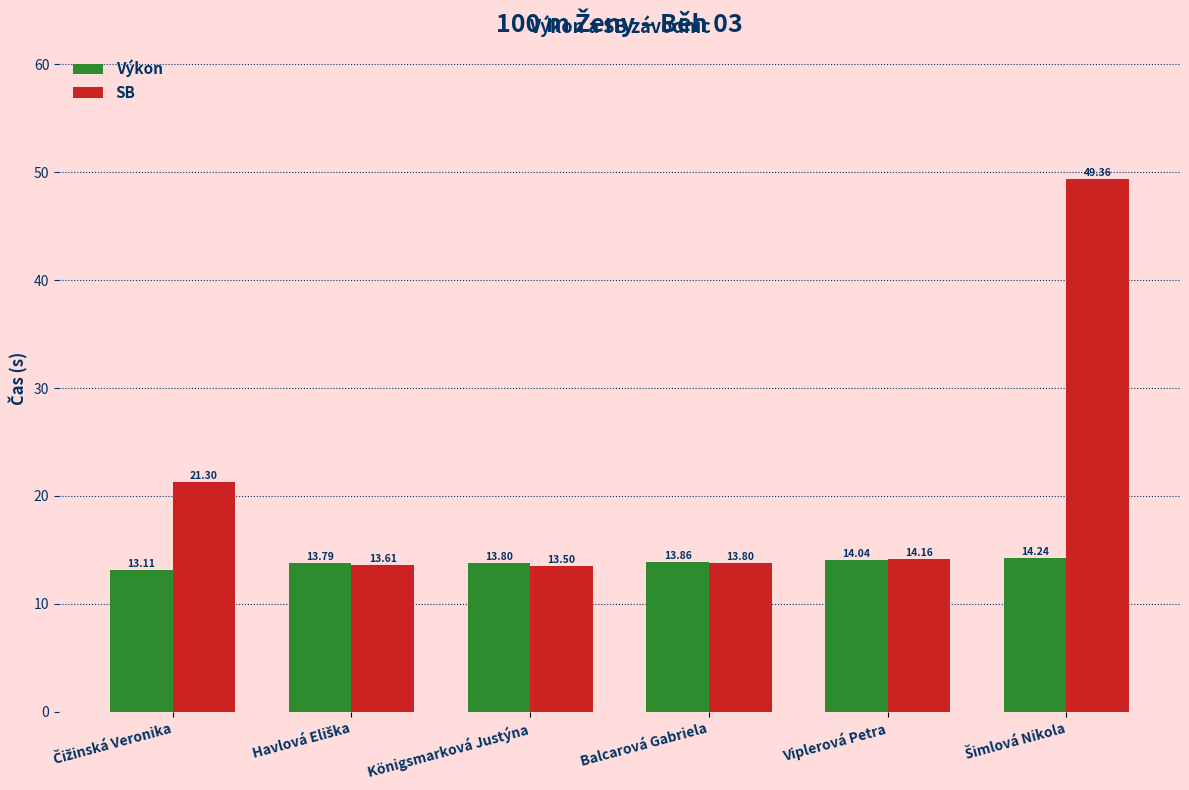

Are the bars grouped side by side (vs. stacked)?

Yes